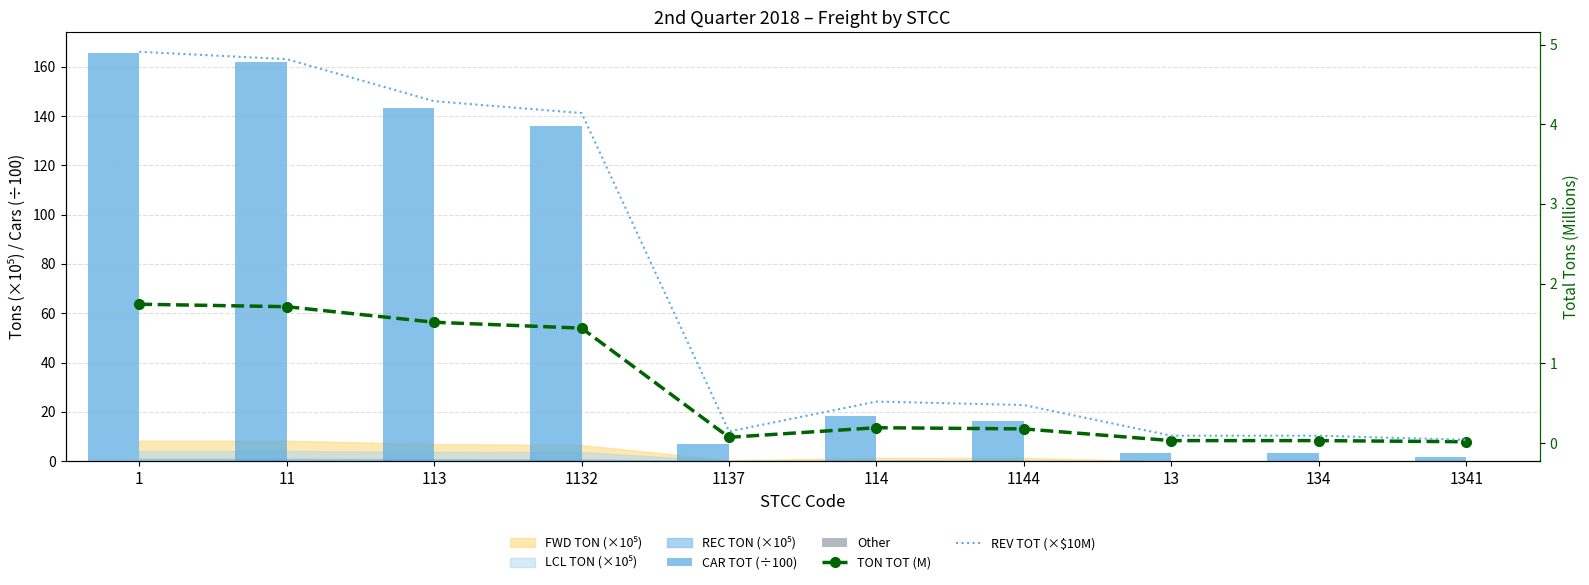

What is the label of the 8th bar from the right?

113